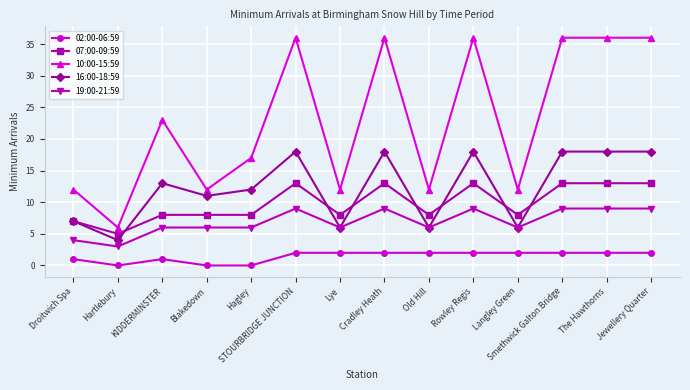

Which series has the widest spread of values?

10:00-15:59